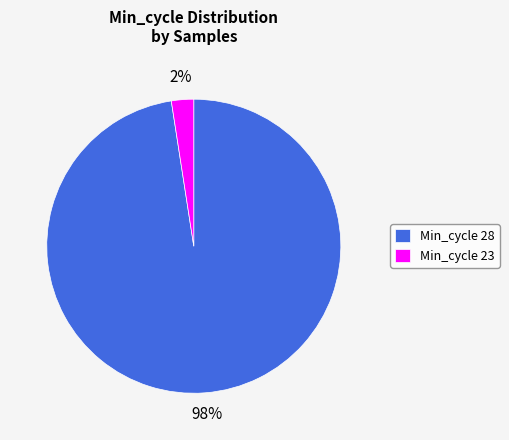

Count the number of slices in the pie.

2